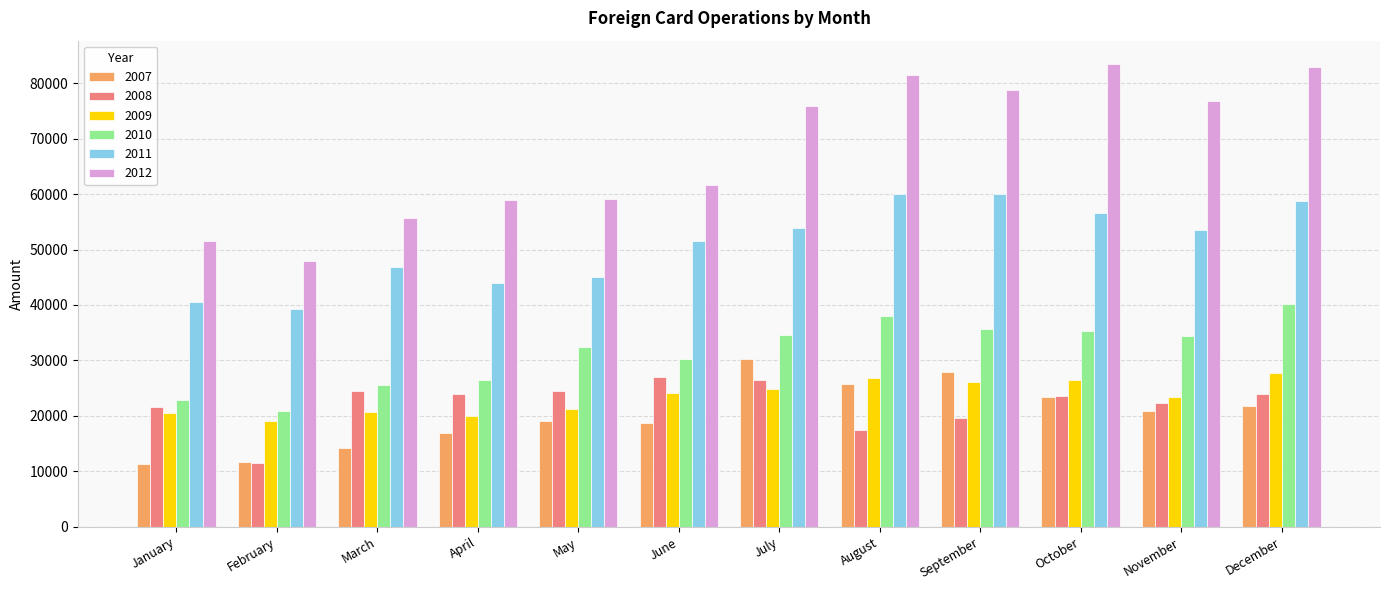

What is the spread (max minus min) of values at March?

41351.6